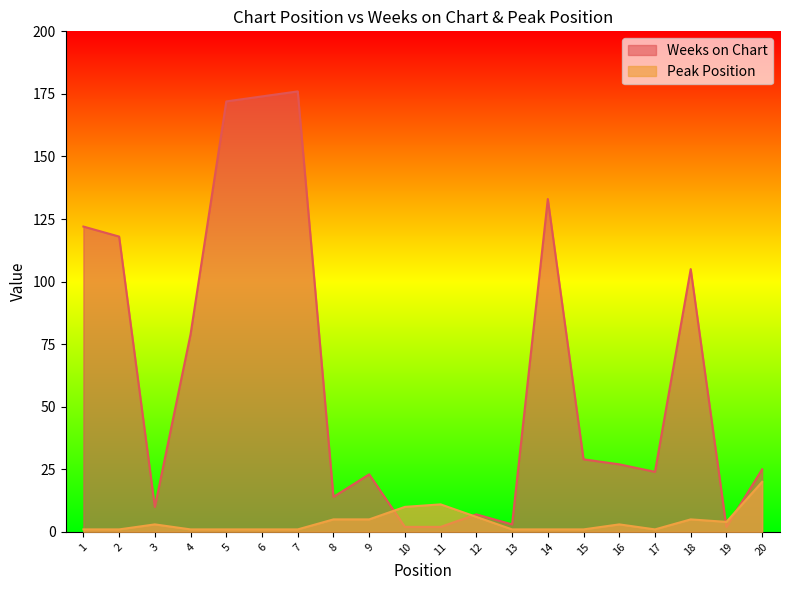

What is the minimum value shown in the chart?

1